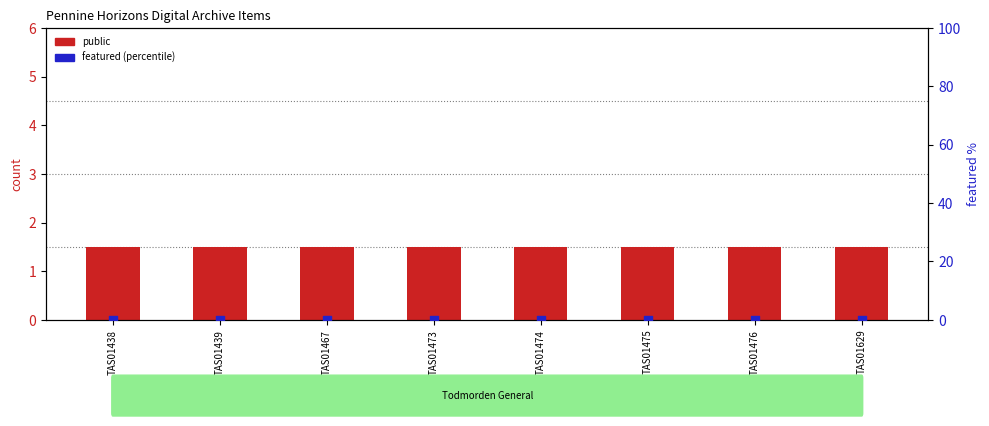

Which series reaches the maximum Y coordinate?

public (count)